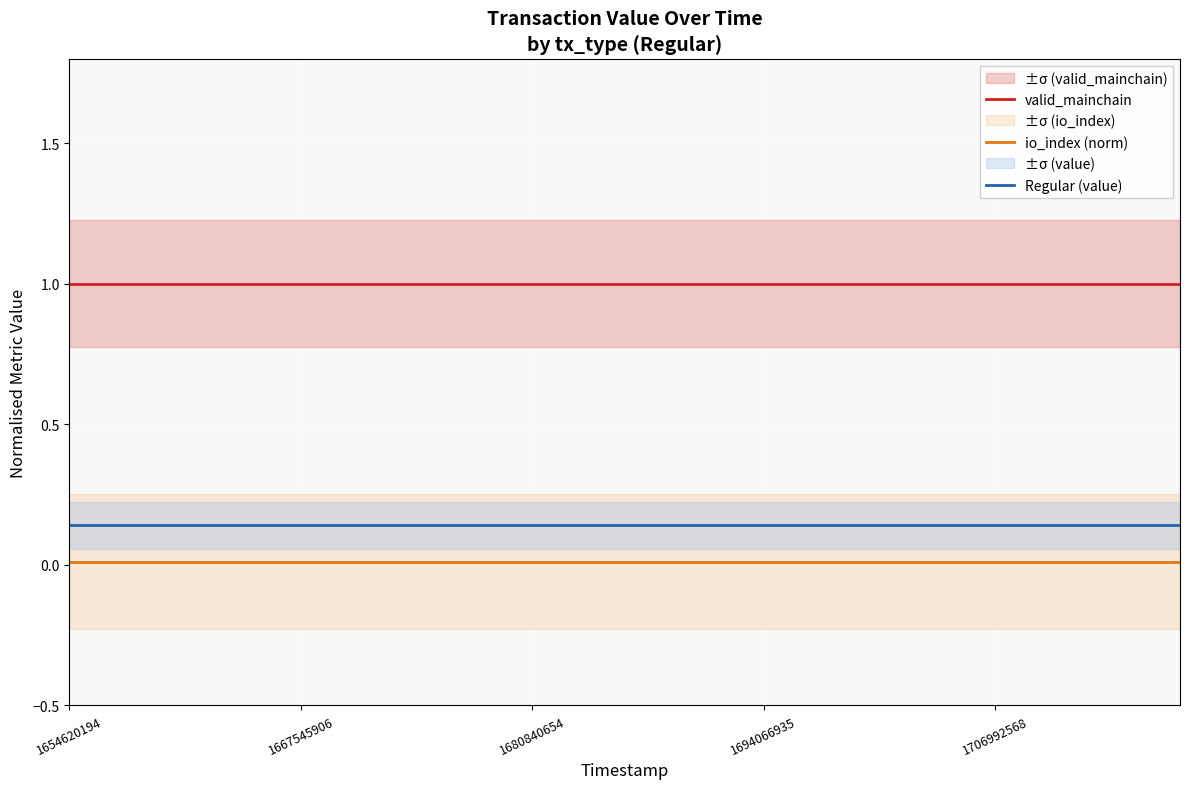

Does the chart display data point markers on the line(s)?

No